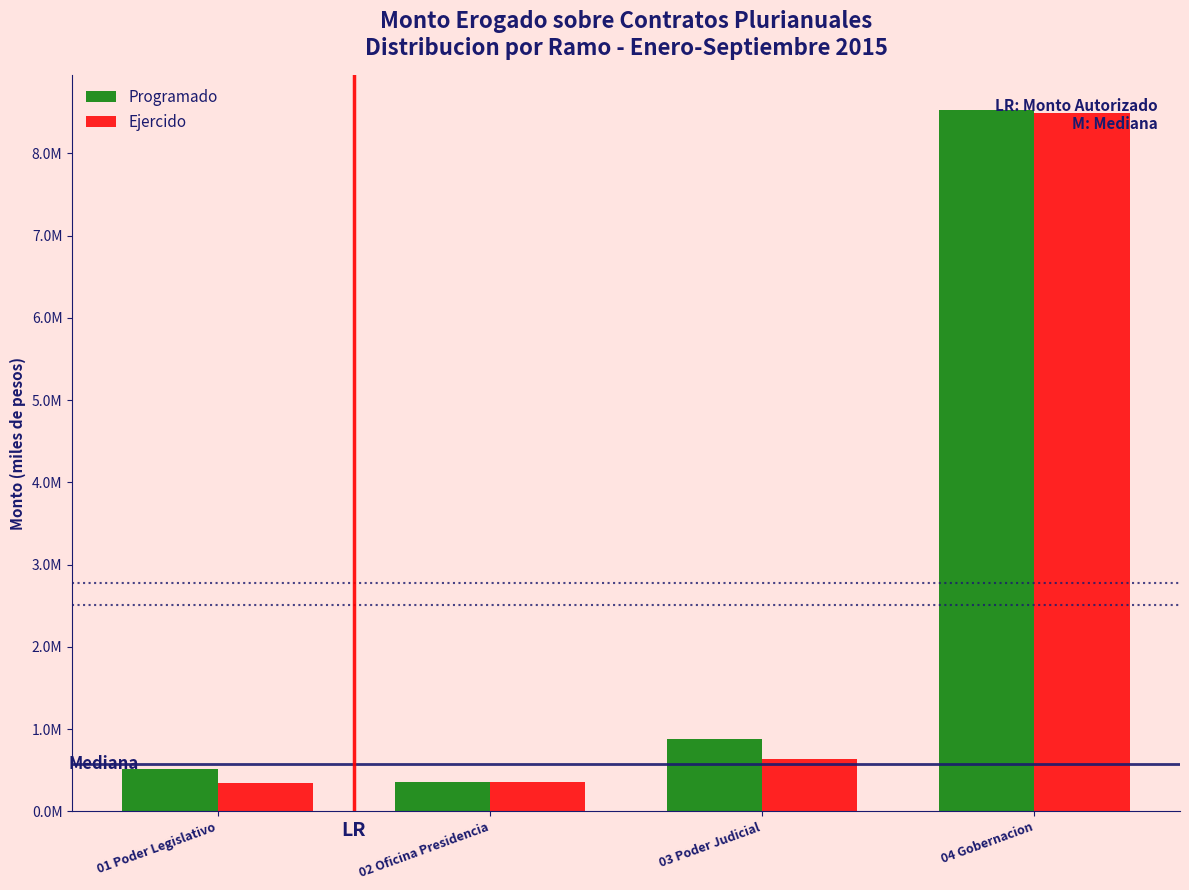

Are the bars grouped side by side (vs. stacked)?

Yes